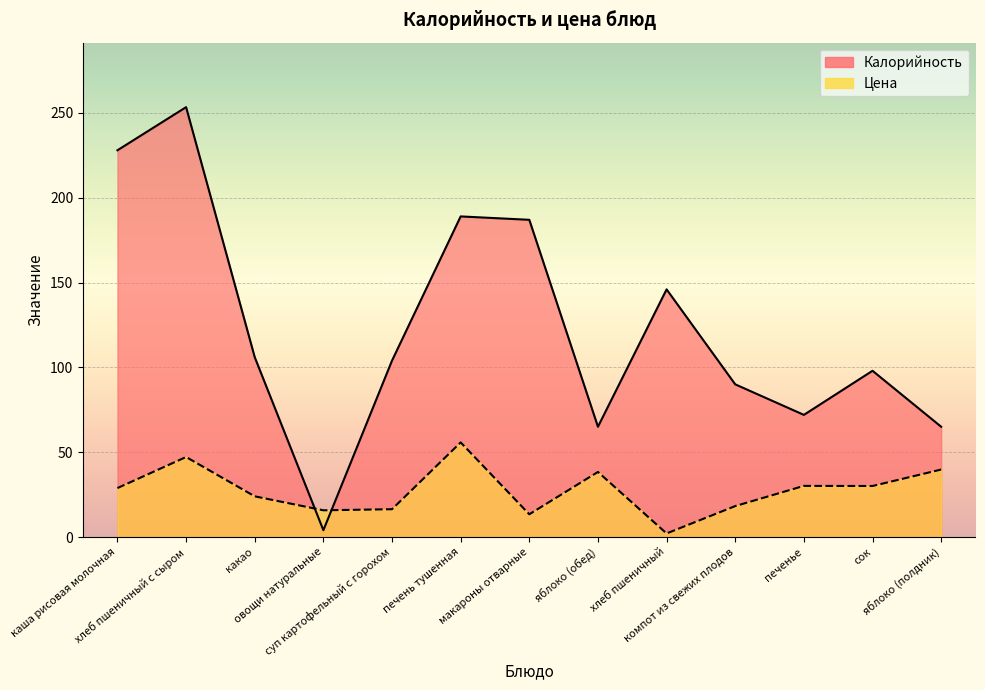

The Калорийность series shows 98.0 at сок. True or false?

True